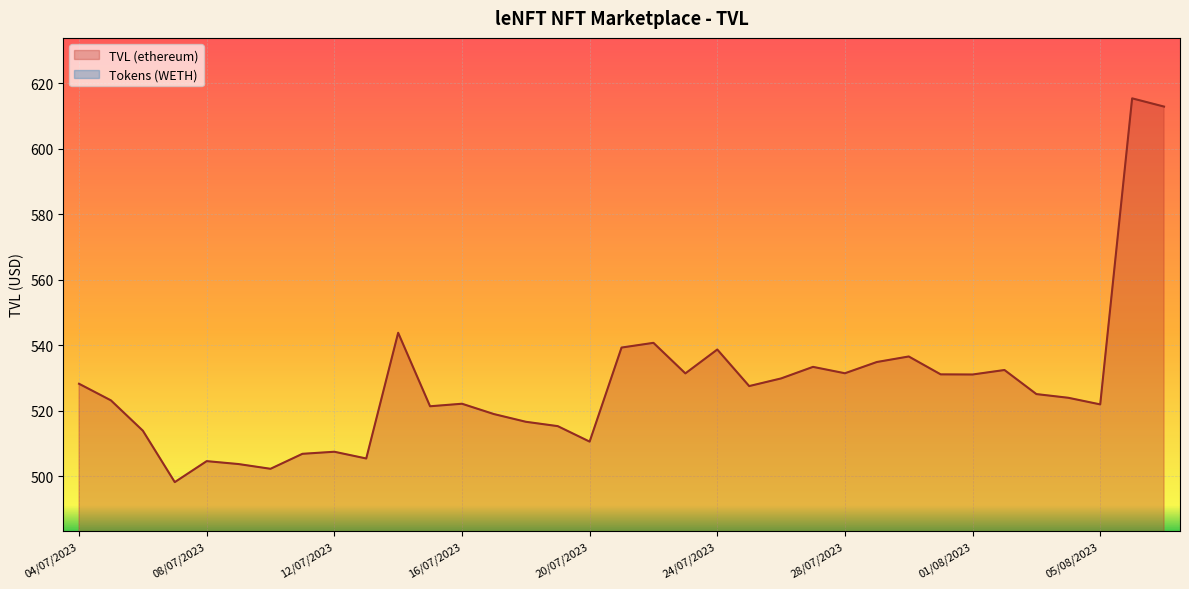

Where is the first local maximum?

08/07/2023